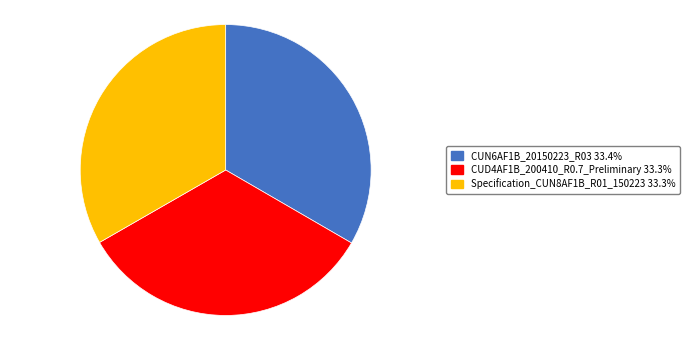

Does CUN6AF1B_20150223_R03 represent more than half of the total?

No